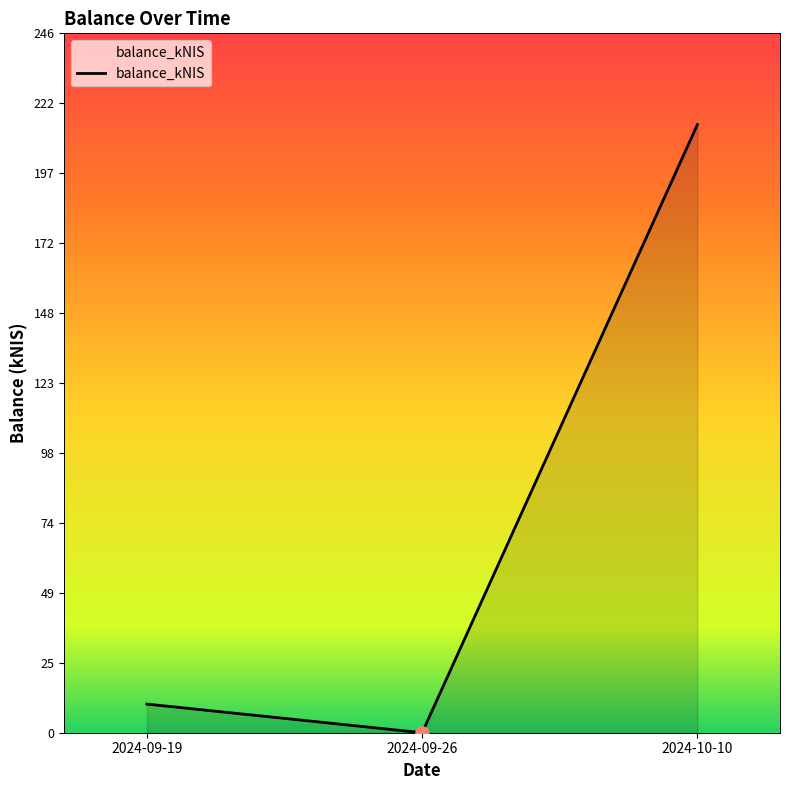

Between 2024-09-19 and 2024-10-10, which is larger?

2024-10-10